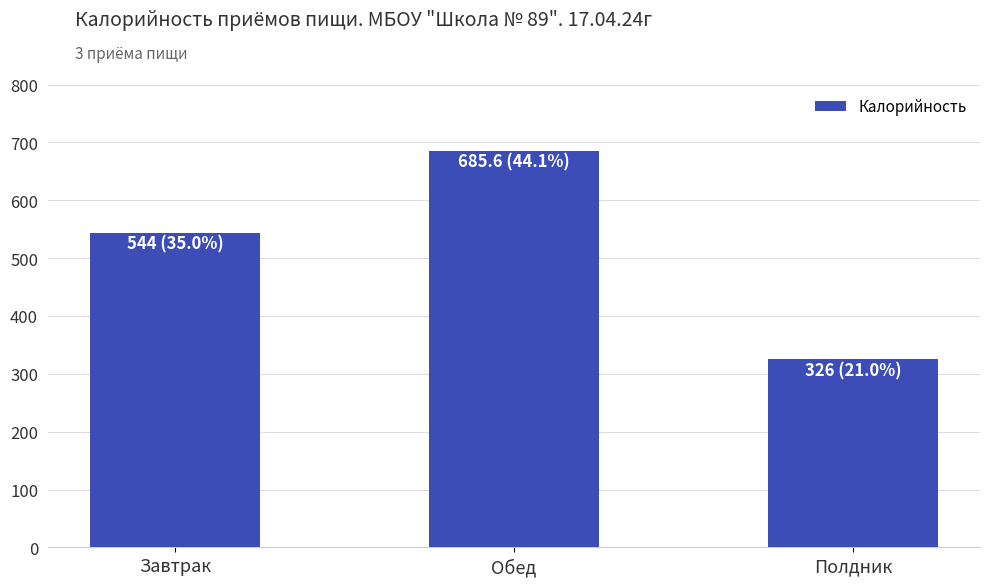

What is the difference between the second highest and minimum values?

218.0